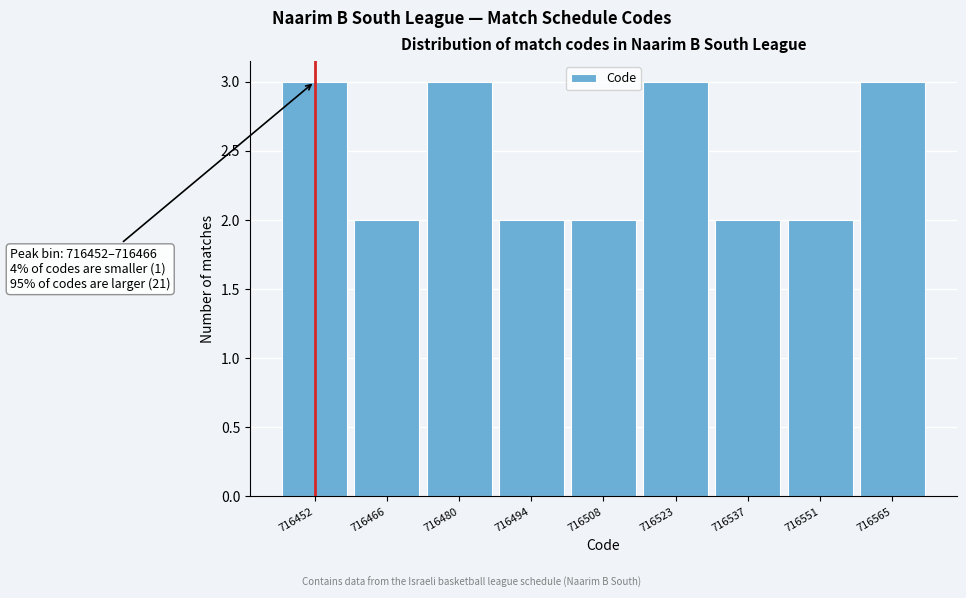

Reading left to right, extract all data points from this chart.

3	2	3	2	2	3	2	2	3